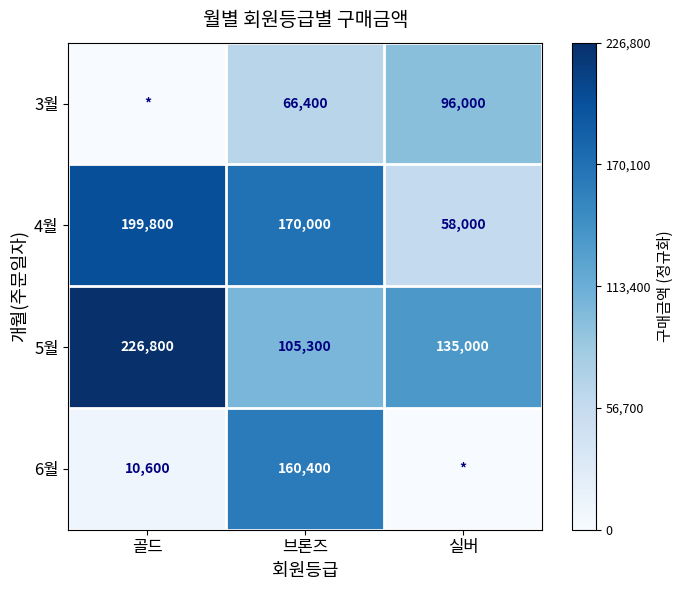

At which label is 5월 closest to 166050?

실버